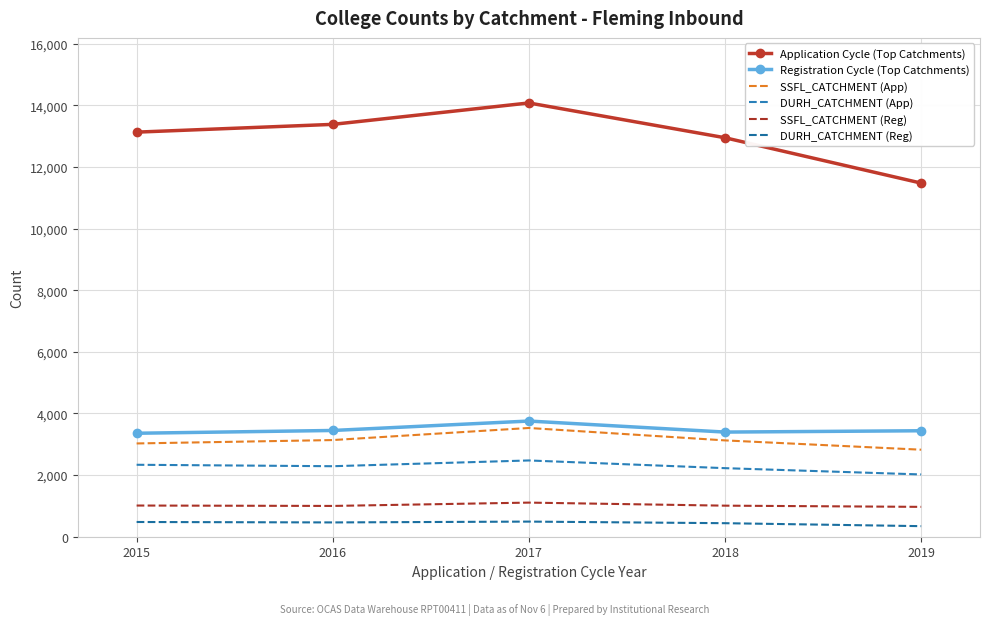

What is the average value of the Registration Cycle (Top Catchments) series?

3479